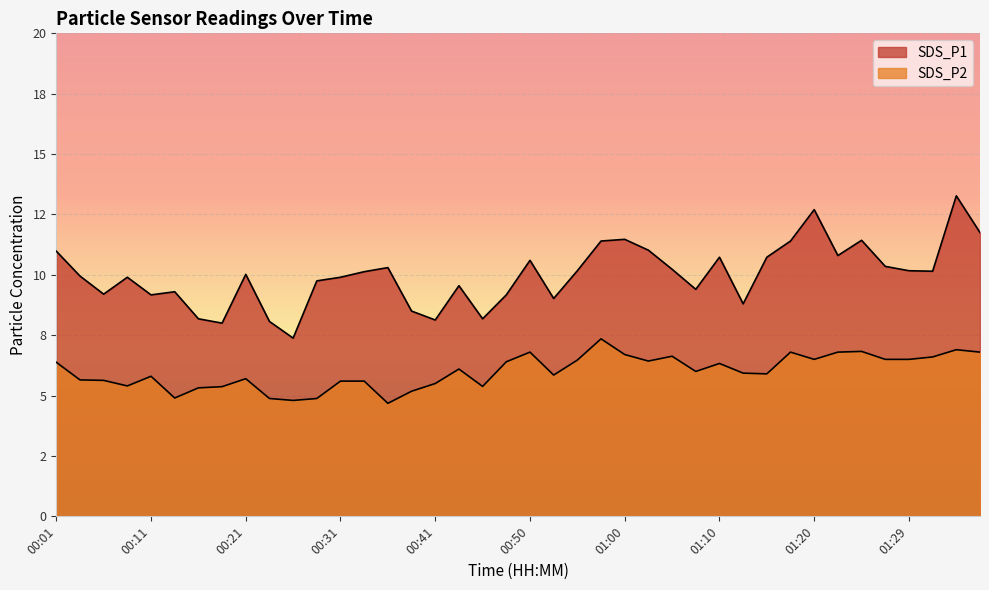

Between 01:05 and 01:24, which series saw the biggest shift?

SDS_P1